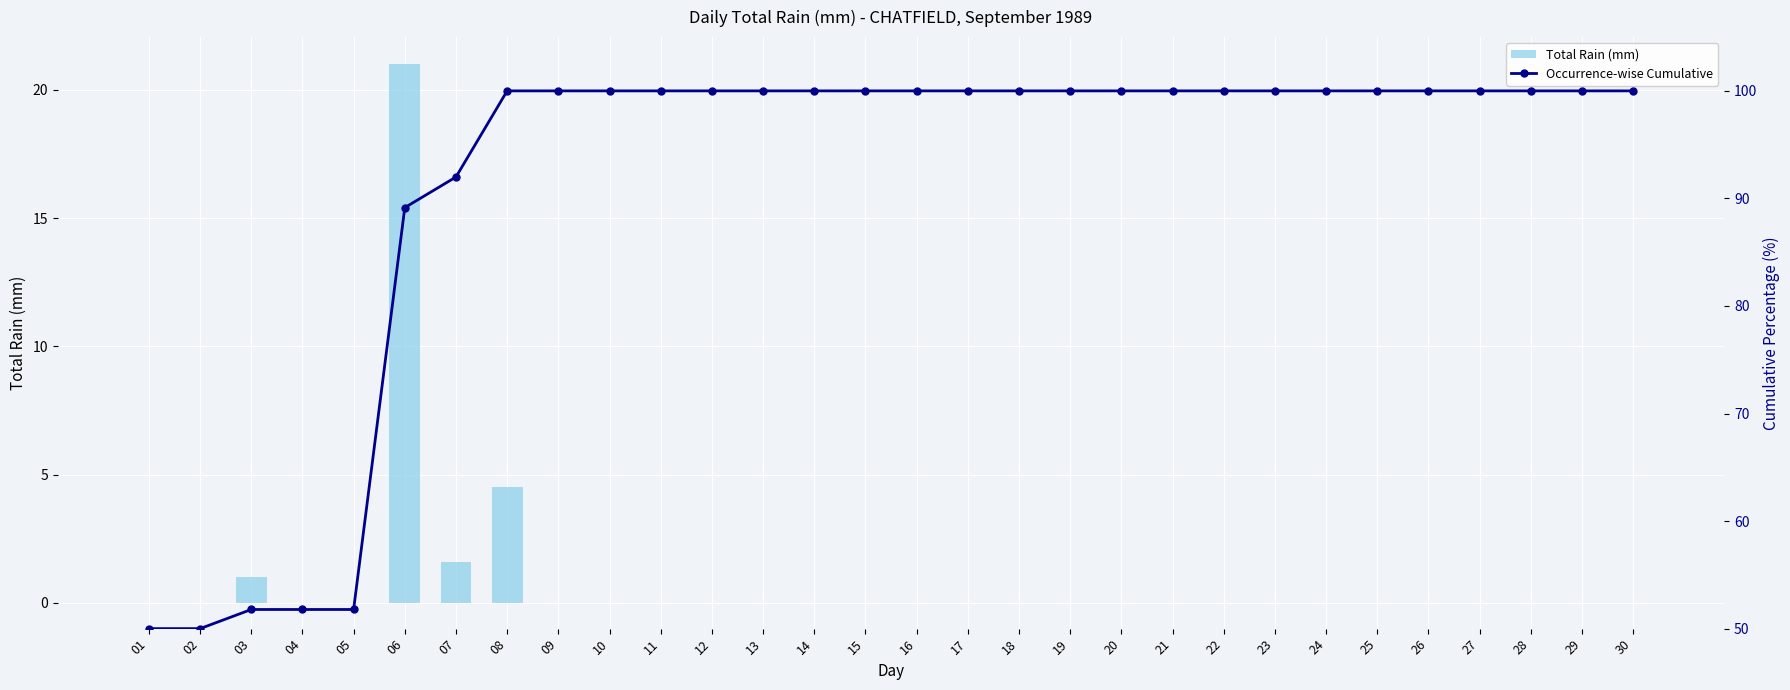

What are all the series names shown in the legend?

Total Rain (mm), Occurrence-wise Cumulative